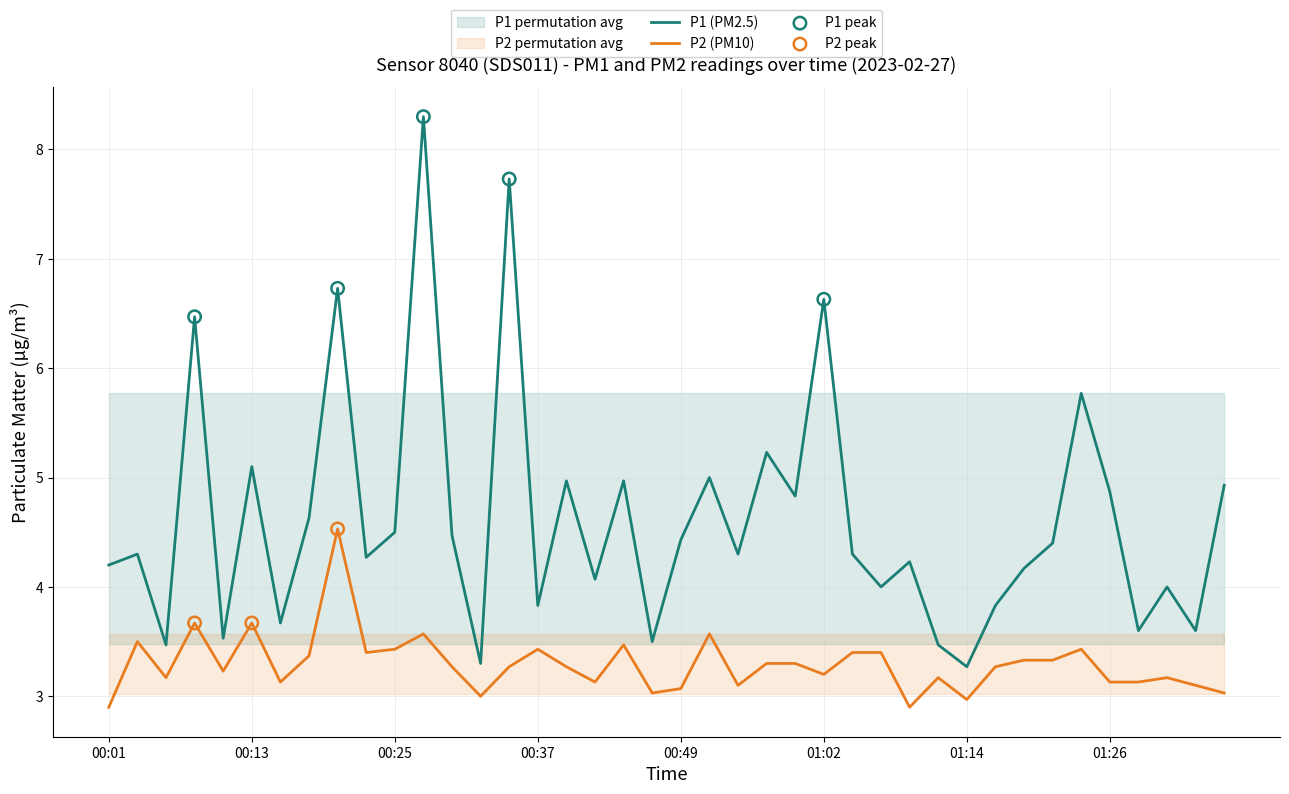

At which category is the sum across all series the highest?

00:28